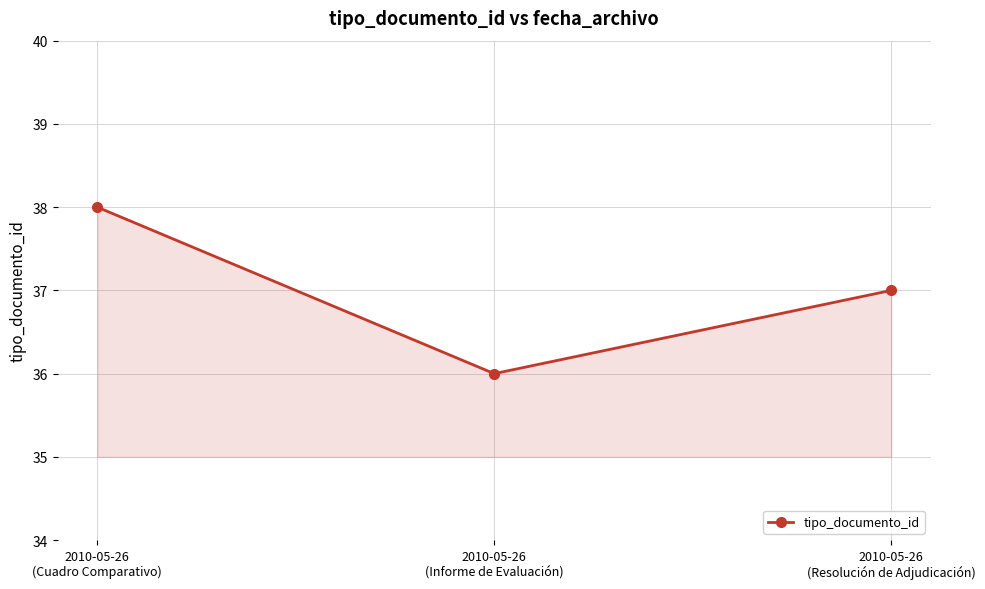

What position from the right is 2010-05-26
(Resolución de Adjudicación)?

1